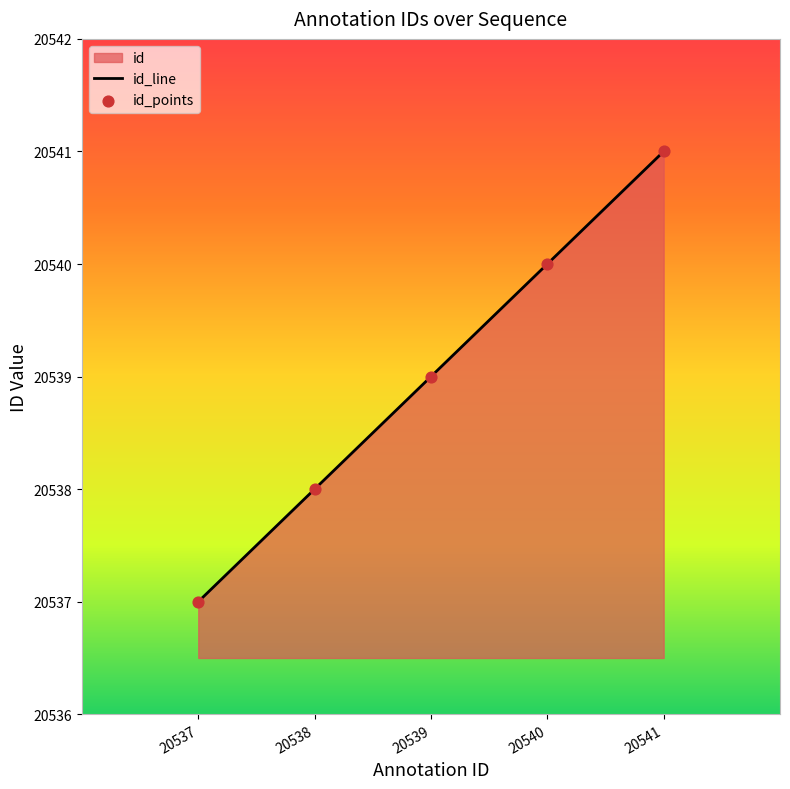

Approximately how many times larger is the value at 20538 compared to 20539?

1.0